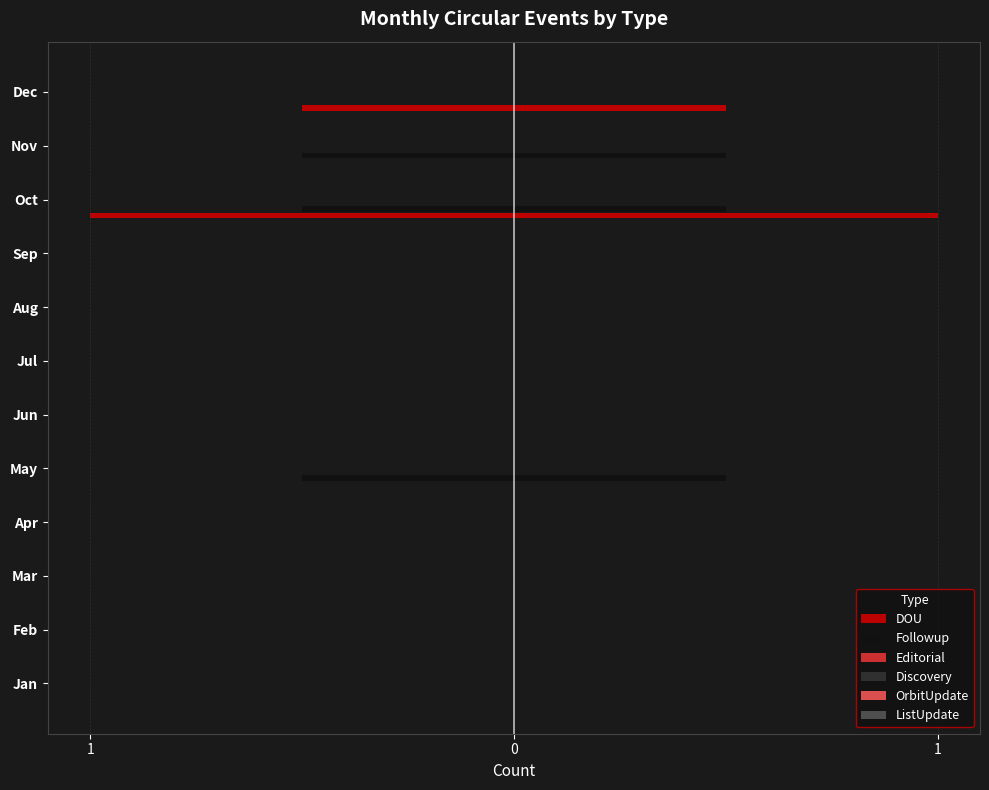

How many bars are there in total?

72